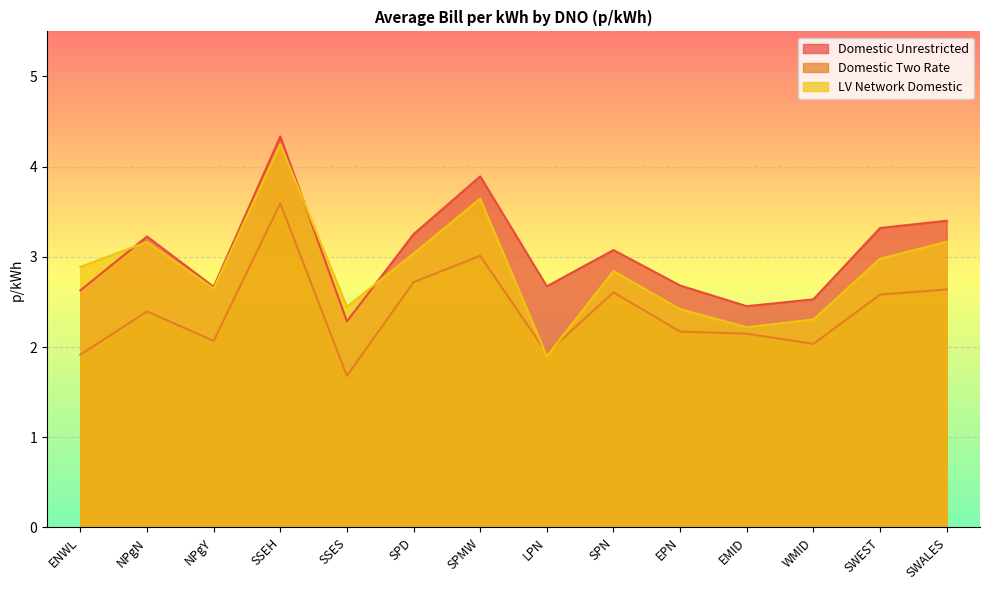

Count the number of categories in the chart.

14